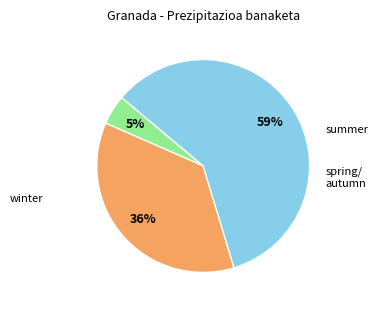

To the nearest percent, what is the average slice percentage?

33%